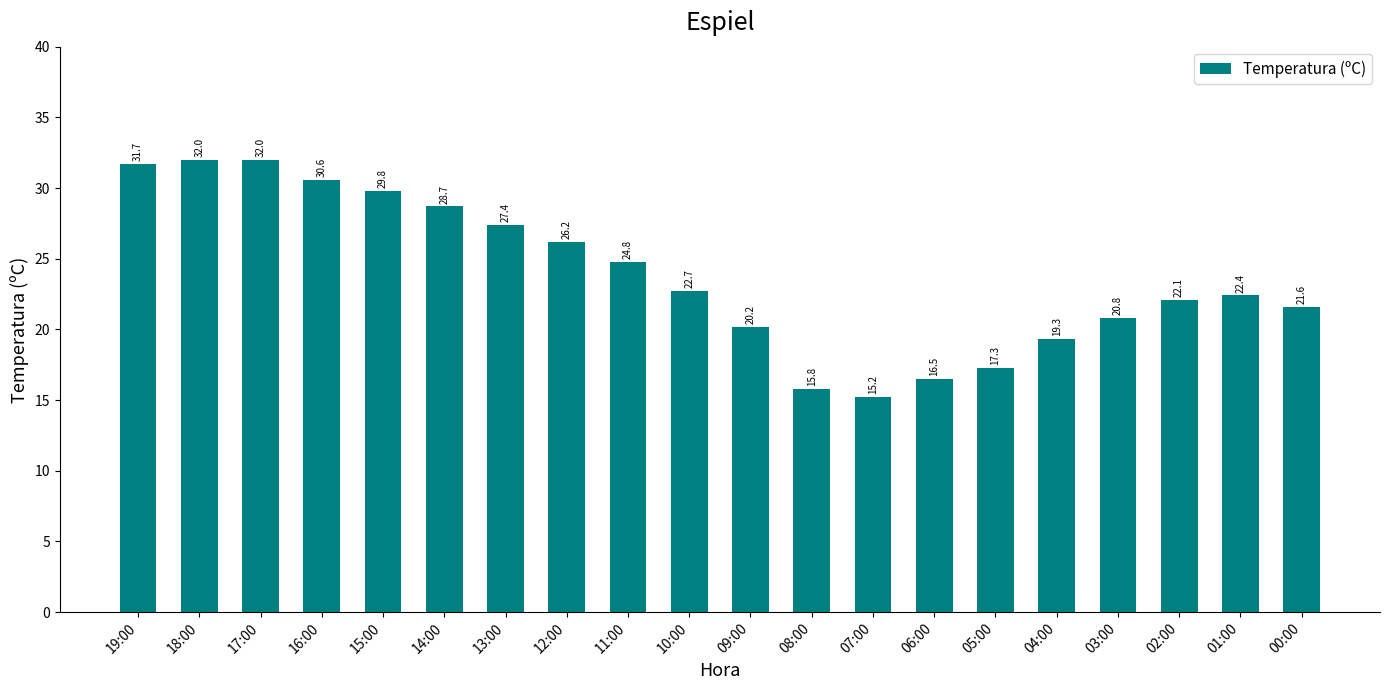

Does the chart contain any negative values?

No